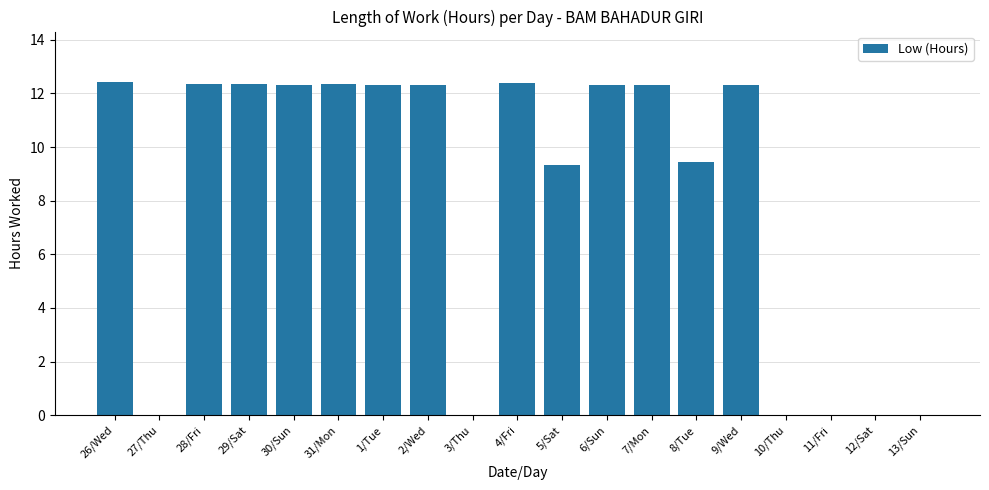

What is the sum of all values?

154.5